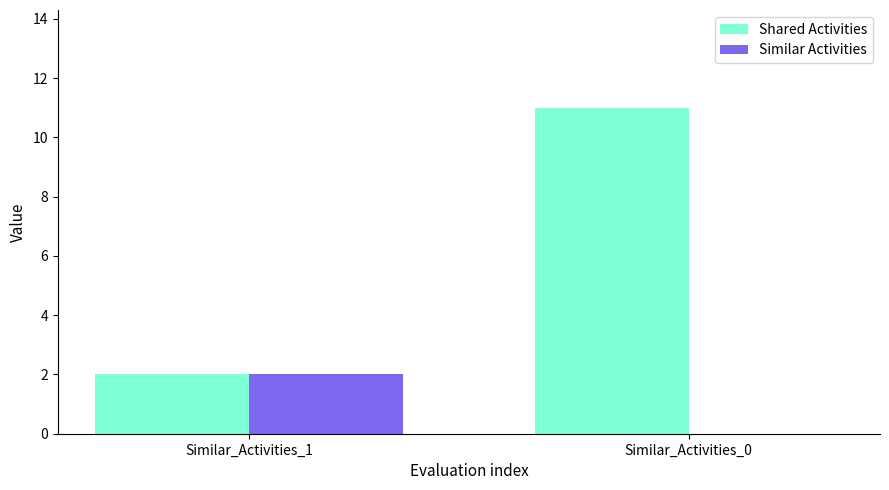

The value of Similar Activities at Similar_Activities_0 is -1. True or false?

False